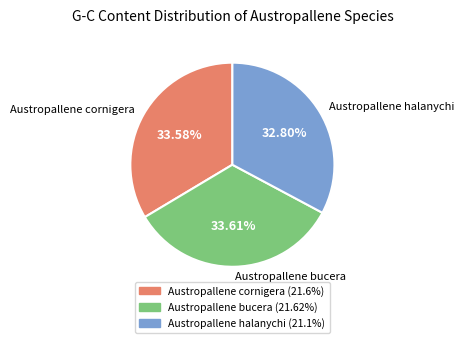

Does Austropallene cornigera account for over 50% of the chart?

No